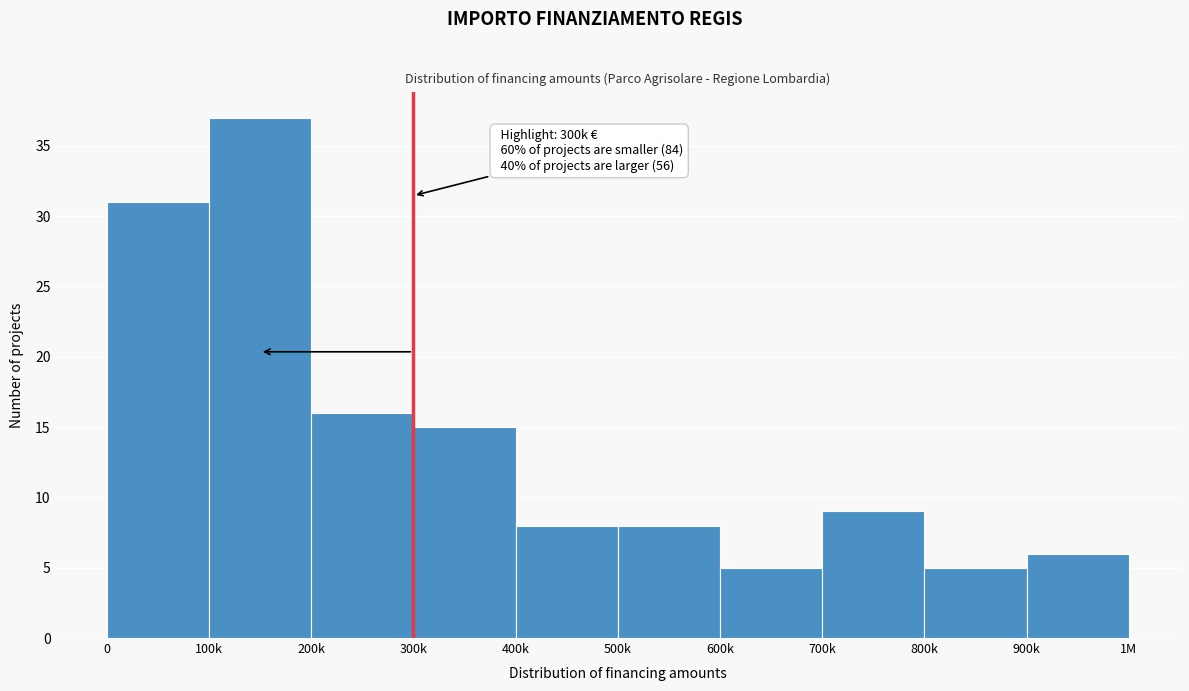

Reading left to right, extract all data points from this chart.

0=31	100k=37	200k=16	300k=15	400k=8	500k=8	600k=5	700k=9	800k=5	900k=6